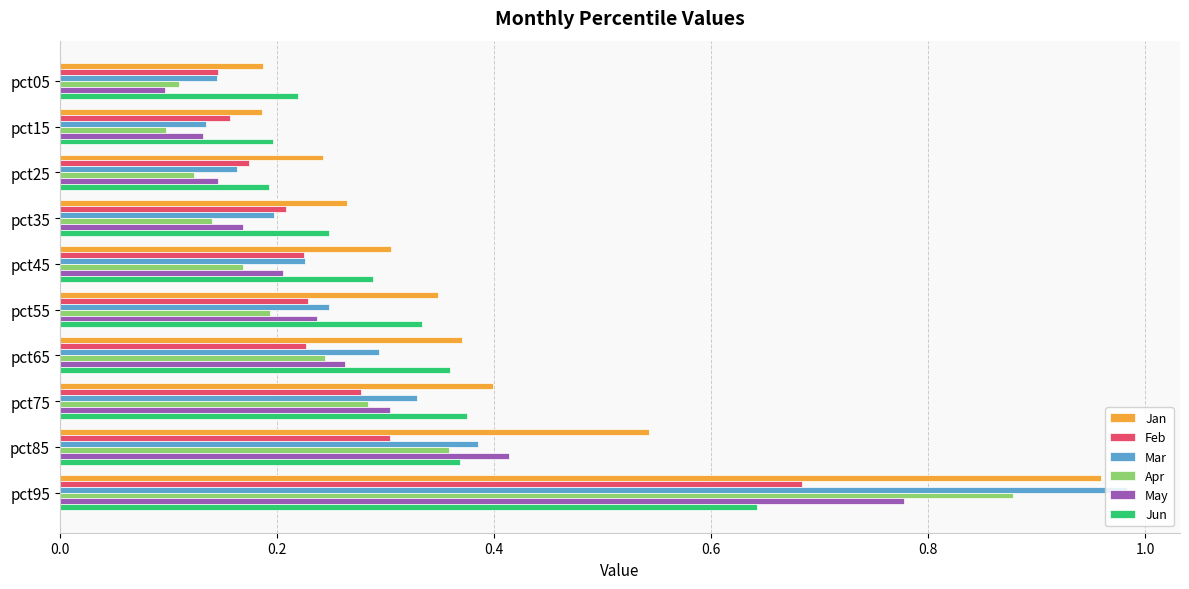

Which label corresponds to the largest value in the chart?

pct95